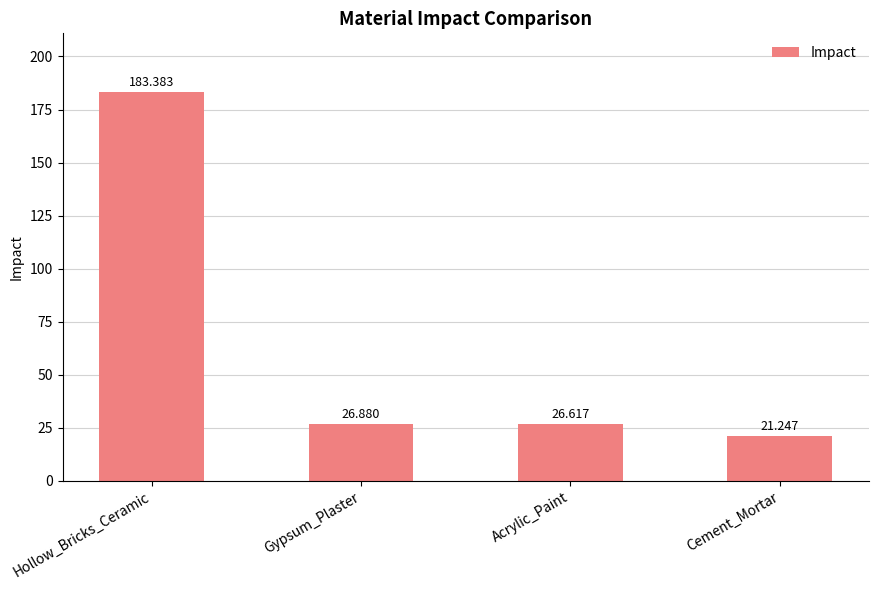

Where is the data nearest to the value 102?

Gypsum_Plaster